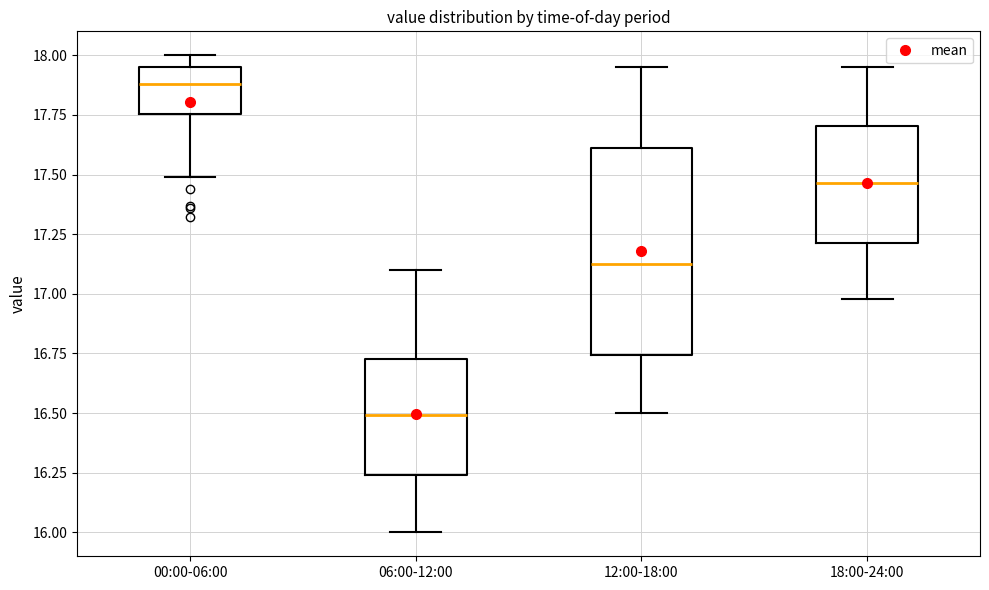

Reading left to right, transcribe this box plot: for each box, give where its median line is, the range the box spans, and where its two whiskers end, as read against the y-axis. The values are not printed on the chart, so give them approximately, as read against the axis.

00:00-06:00: median 17.90, box 17.75 to 17.95, whiskers 17.50 to 18.00
06:00-12:00: median 16.50, box 16.25 to 16.75, whiskers 16.00 to 17.10
12:00-18:00: median 17.15, box 16.75 to 17.60, whiskers 16.50 to 17.95
18:00-24:00: median 17.45, box 17.20 to 17.70, whiskers 17.00 to 17.95